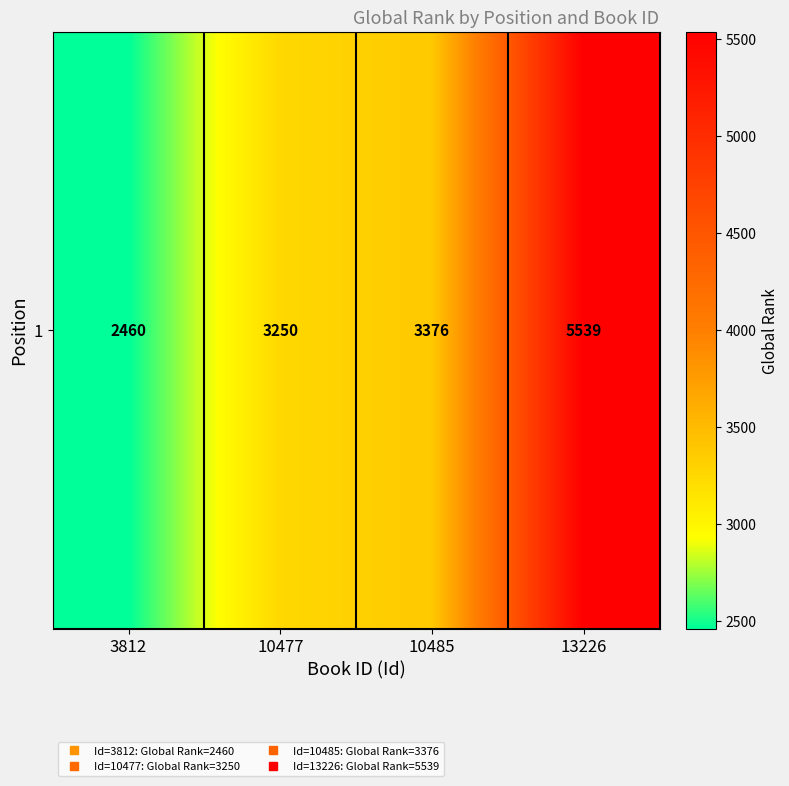

Reading right to left, list all the values displayed in this chart.

13226=5539	10485=3376	10477=3250	3812=2460